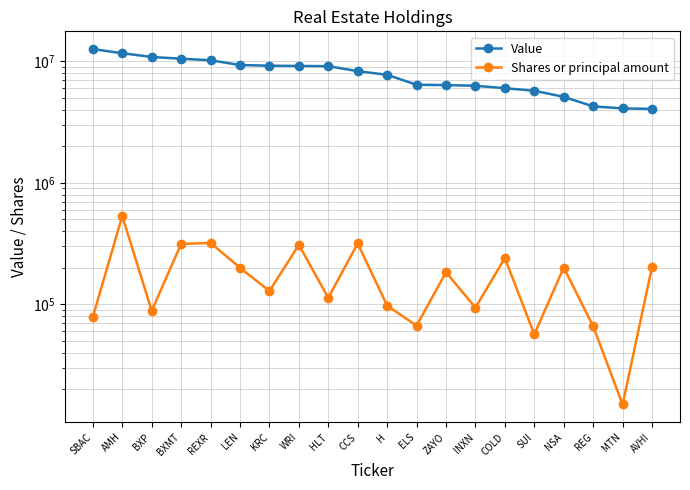

Is the value of Shares or principal amount at COLD greater than the value of Value at SUI?

No